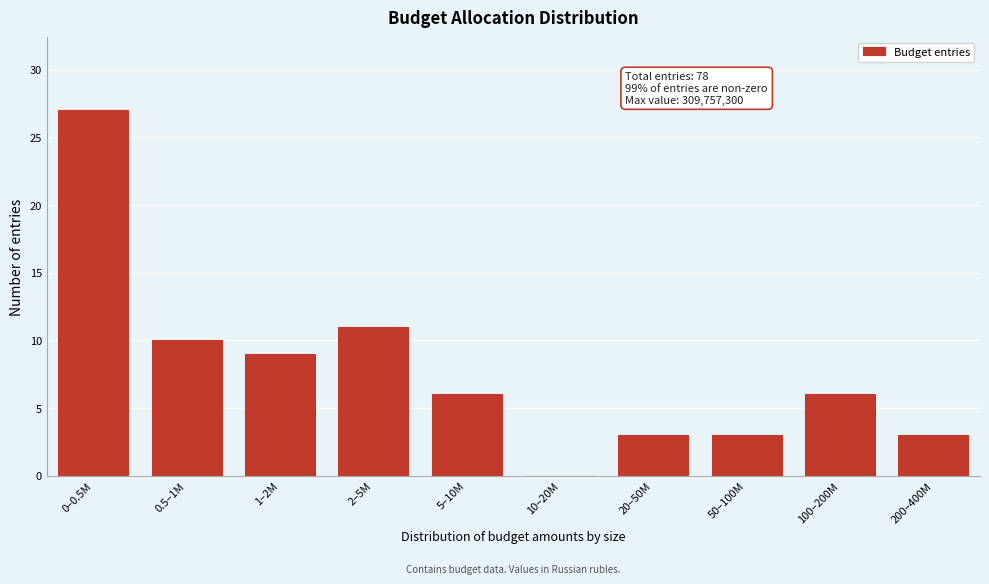

Reading right to left, transcribe all the data shown in this chart.

200–400M=3	100–200M=6	50–100M=3	20–50M=3	10–20M=0	5–10M=6	2–5M=11	1–2M=9	0.5–1M=10	0–0.5M=27